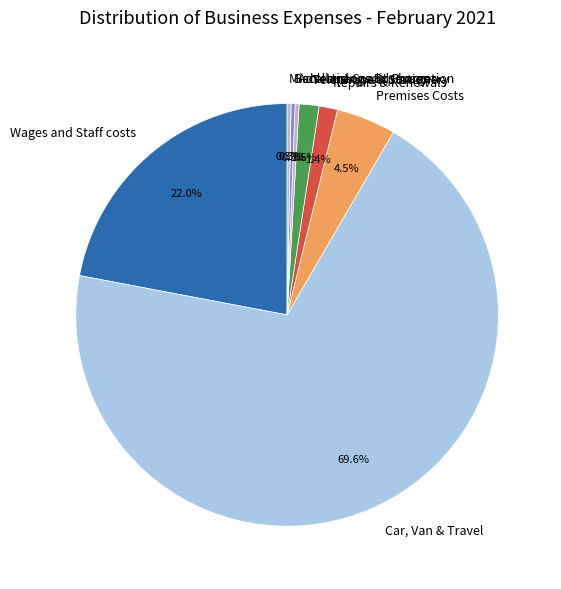

Which slice is the largest?

Car, Van & Travel